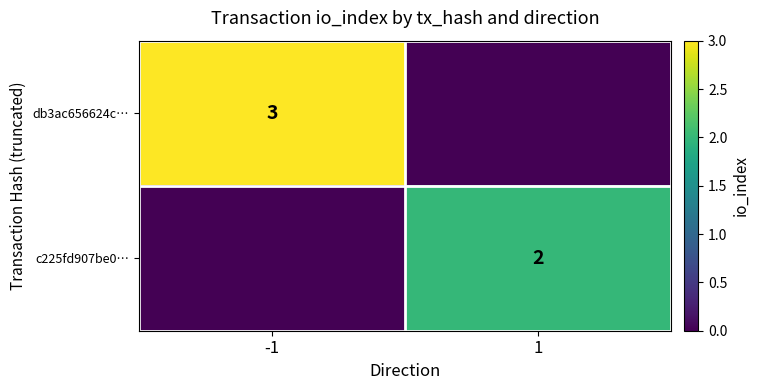

At which label is db3ac656624c… closest to 1?

1